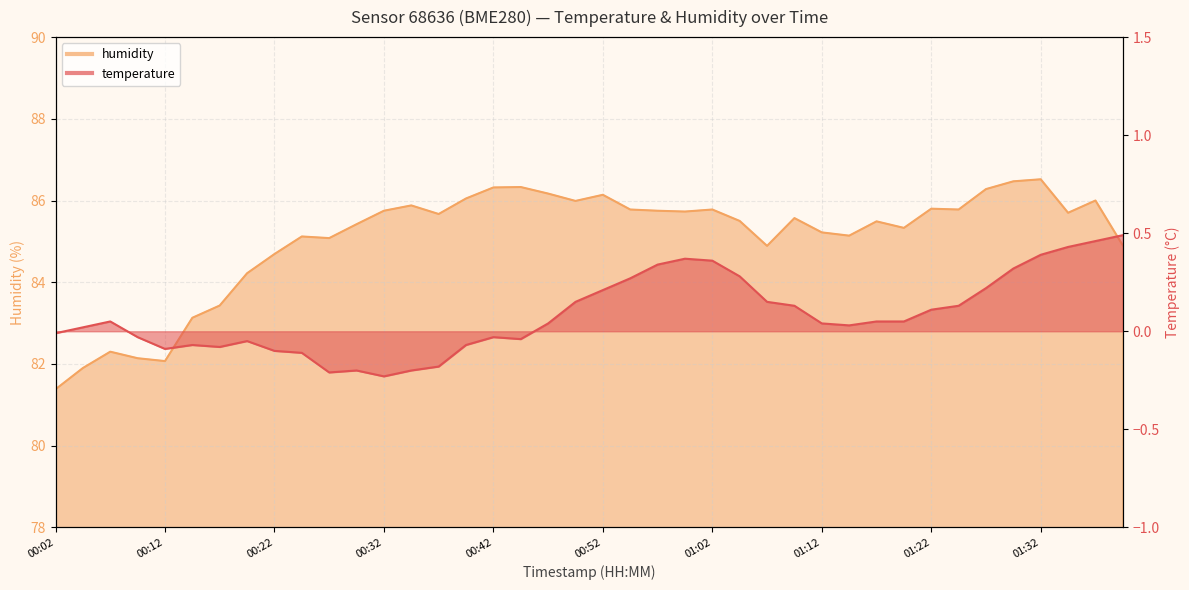

Where is humidity nearest to the value 83?

00:14